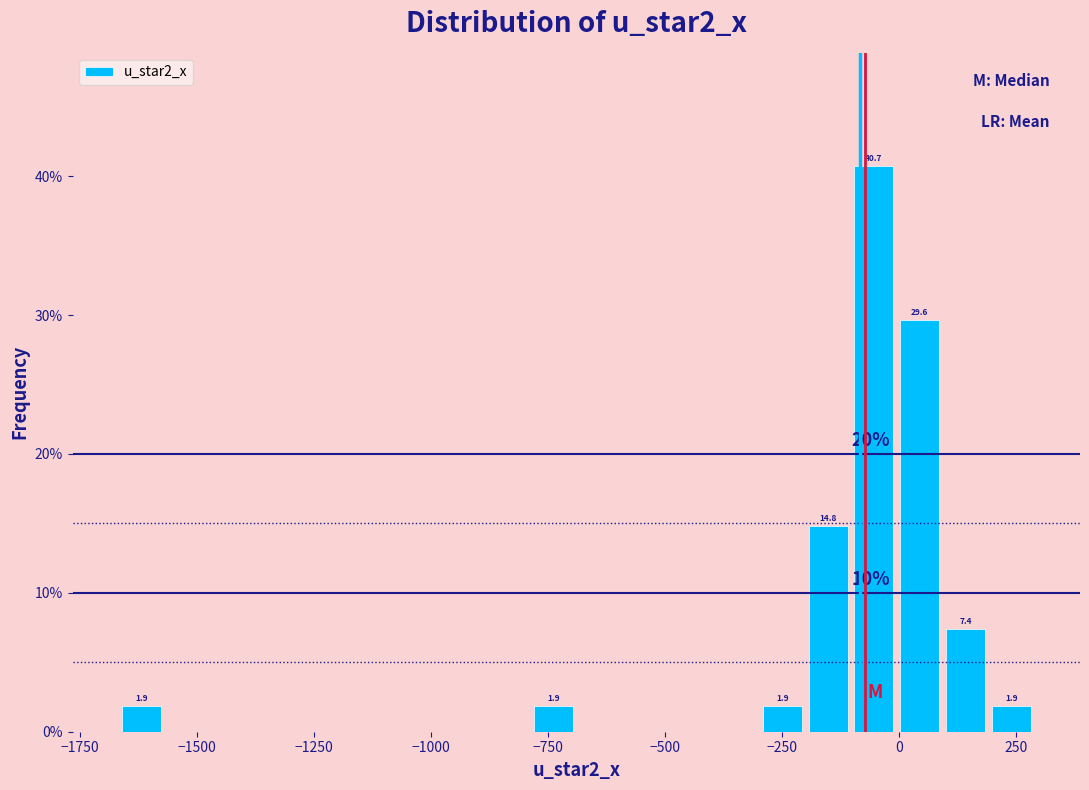

Around what value on the x-axis is the tallest bar? Give the approximate position of its centre, as read against the axis.

-50